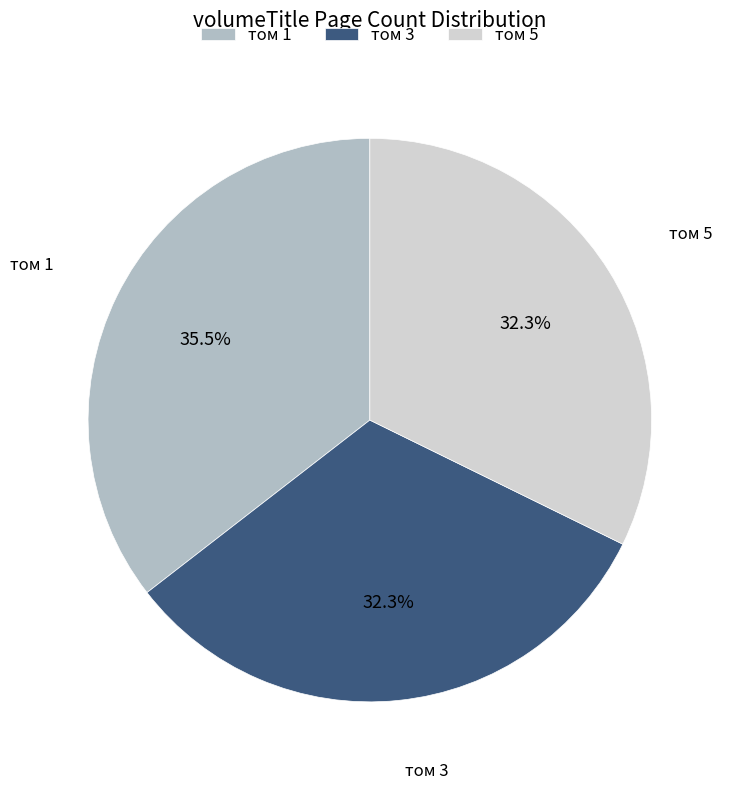

Approximately how many times larger is the value at том 1 compared to том 3?

1.1